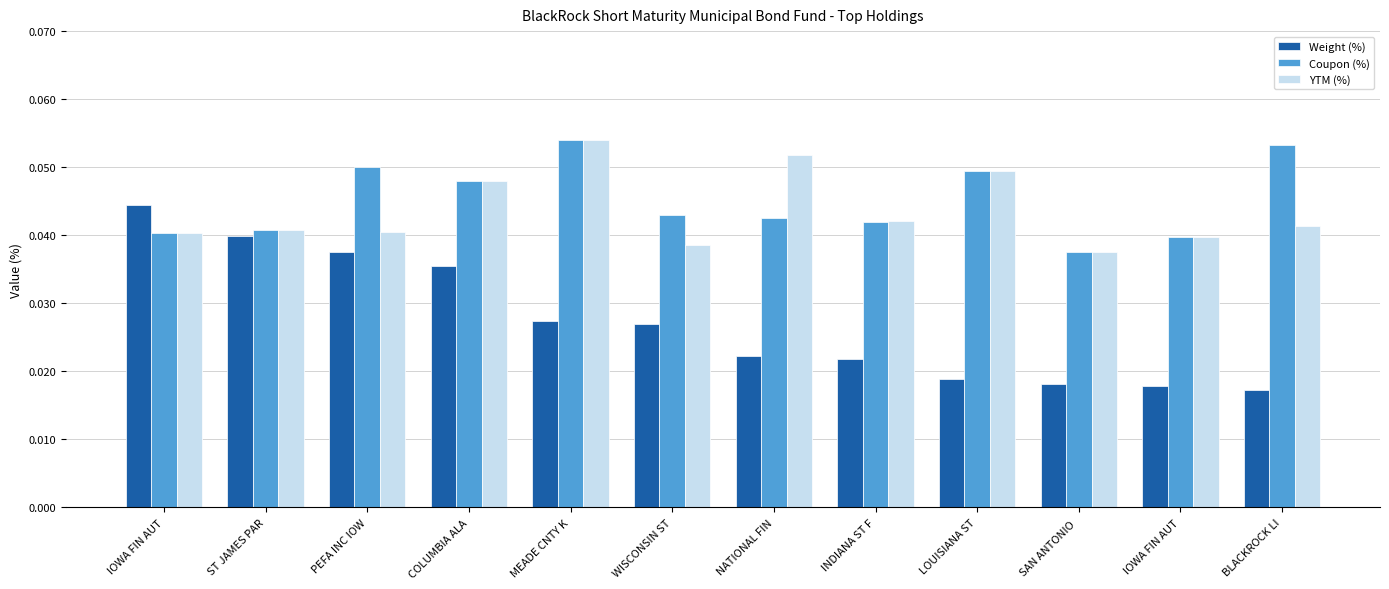

At NATIONAL FIN, list the series in order from largest to smallest.

YTM (%), Coupon (%), Weight (%)